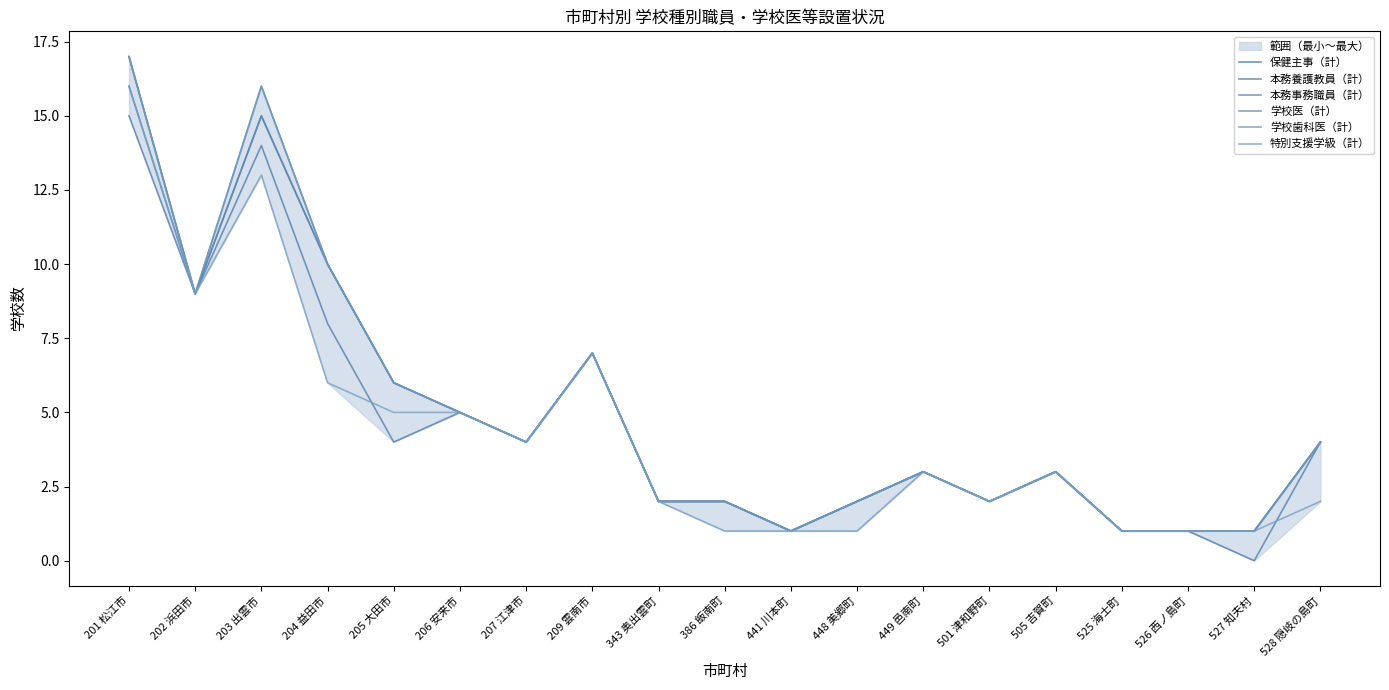

What is the maximum value for 学校医（計）?

17